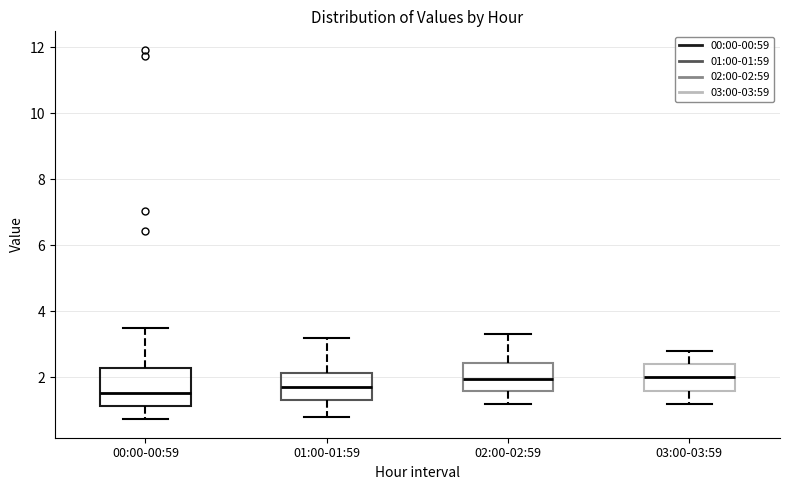

Which box is the tallest, from its lower edge to its upper edge?

00:00-00:59